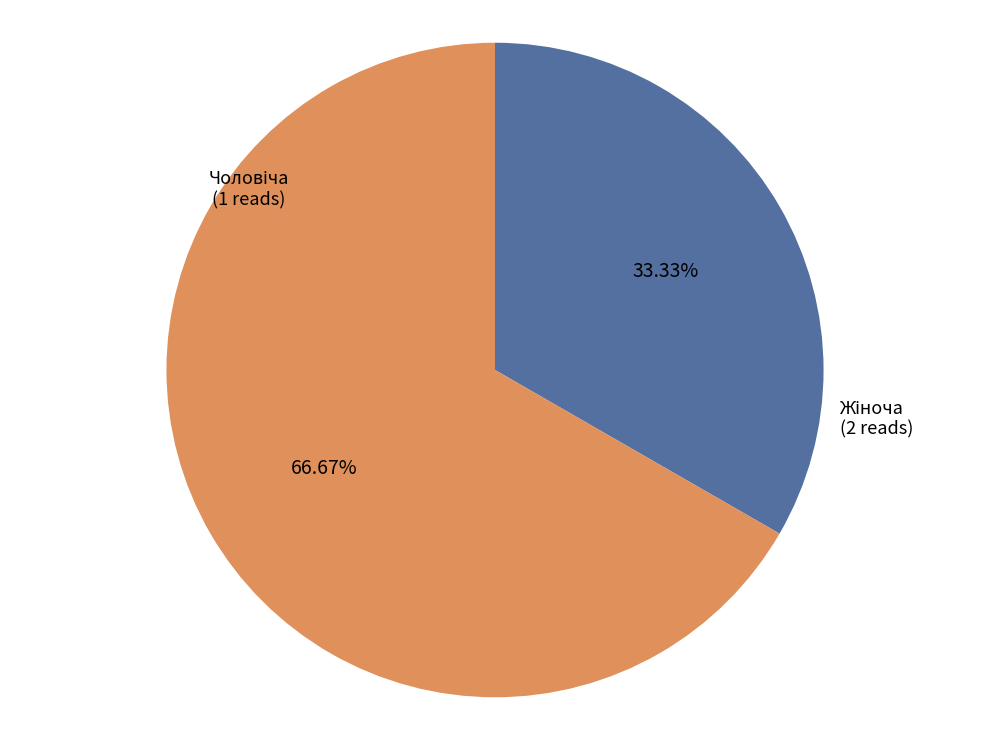

Is there any slice that represents more than half of the pie?

Yes